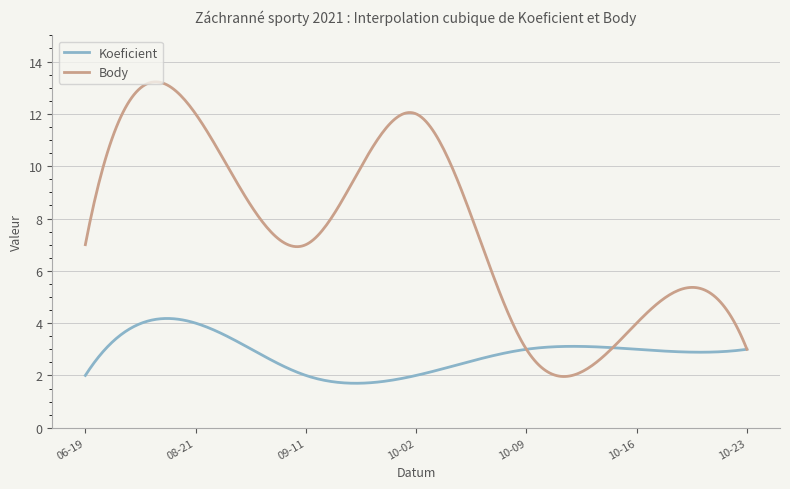

Does the chart have visible grid lines?

Yes